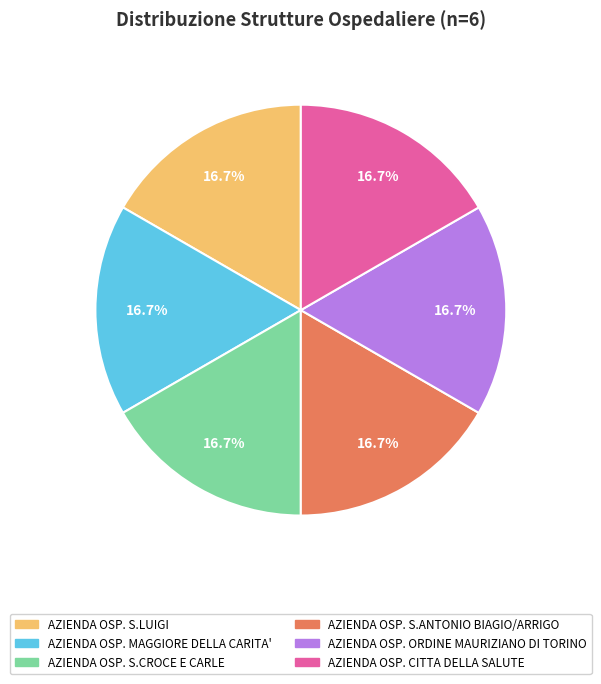

Approximately how many times larger is the value at AZIENDA OSP. S.LUIGI compared to AZIENDA OSP. S.ANTONIO BIAGIO/ARRIGO?

1.0